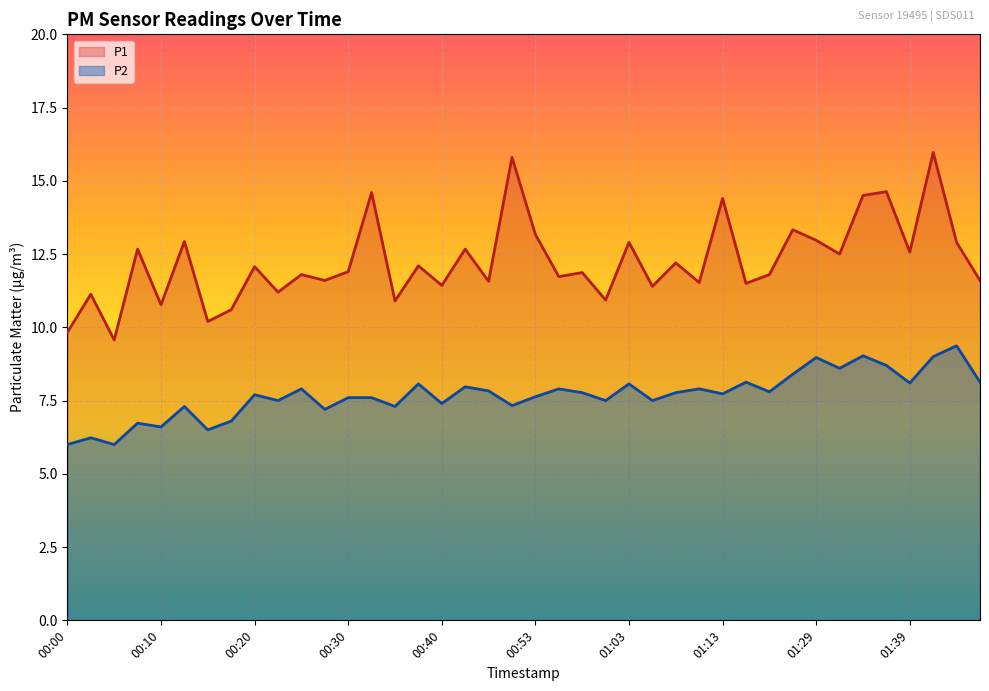

What is the label of the 5th point from the left?

00:10